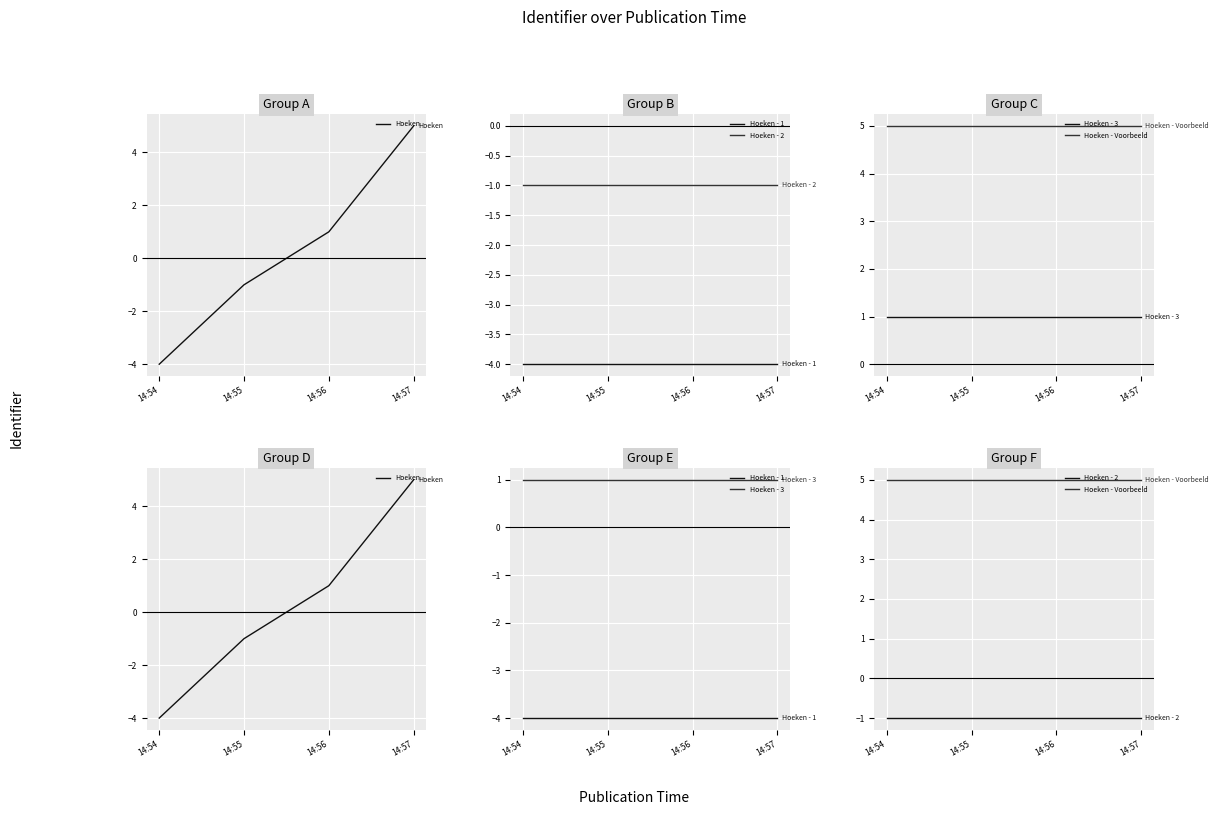

The Hoeken series shows 1 at 14:56. True or false?

True